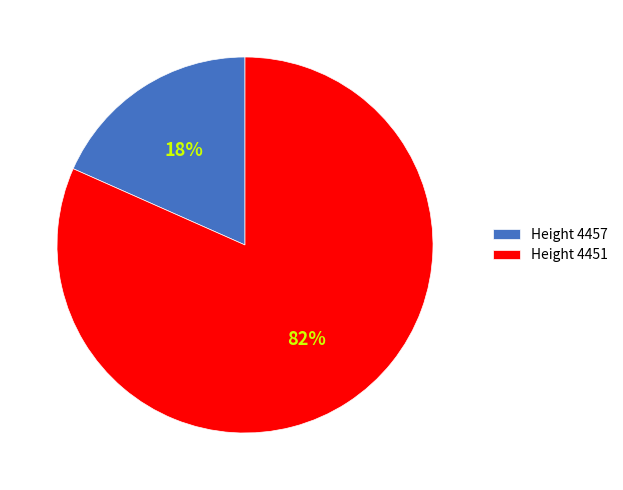

Between Height 4457 and Height 4451, which is larger?

Height 4451